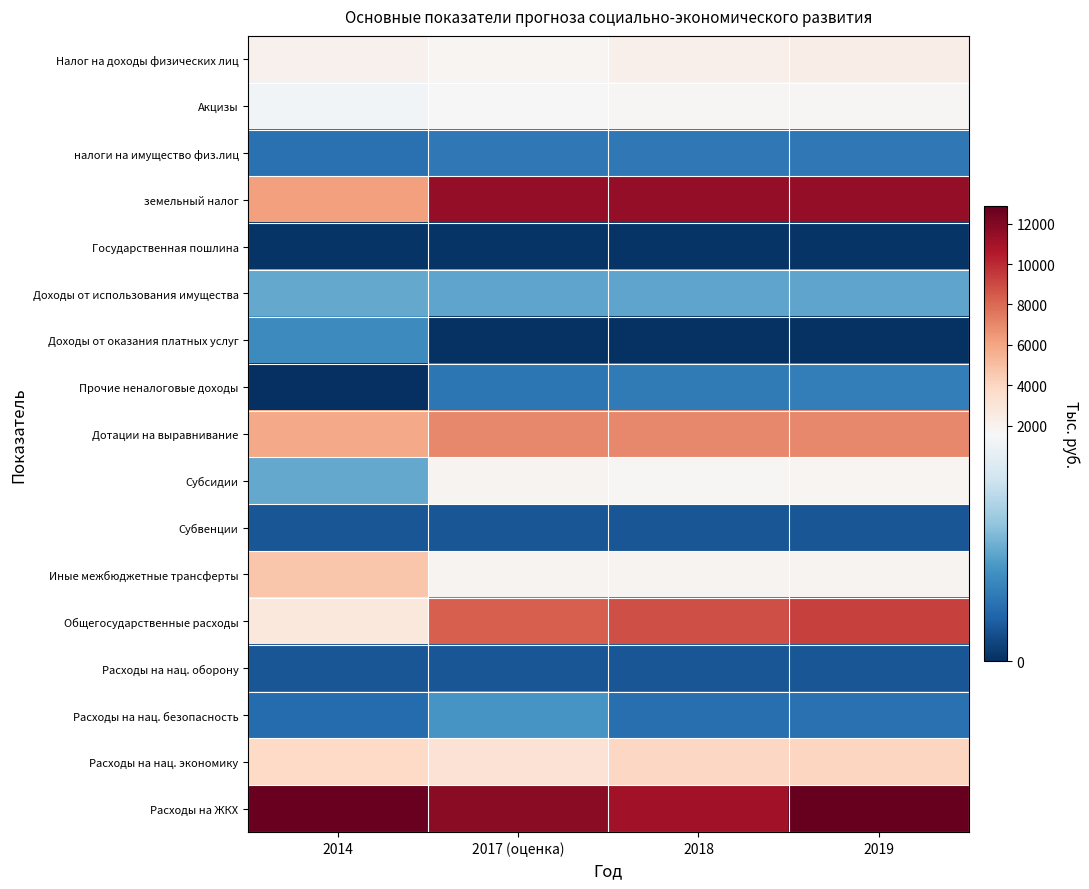

Count the number of categories in the chart.

4